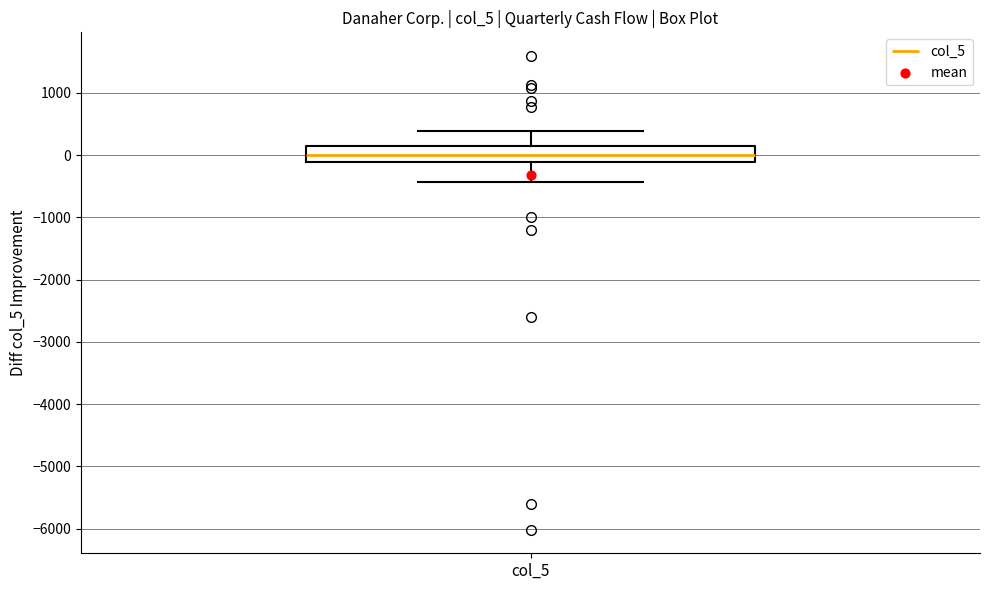

Transcribe this box plot: give where the median line is, the range the box spans, and where the two whiskers end, as read against the y-axis. The values are not printed on the chart, so give them approximately, as read against the axis.

median 0, box -100 to 200, whiskers -400 to 400